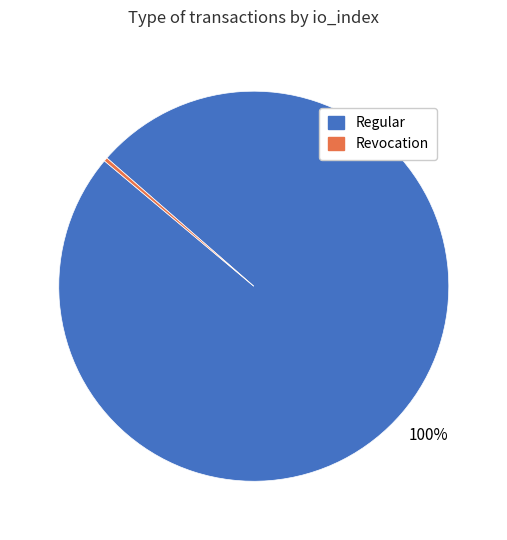

Combined, do Regular and Revocation account for over 50%?

Yes